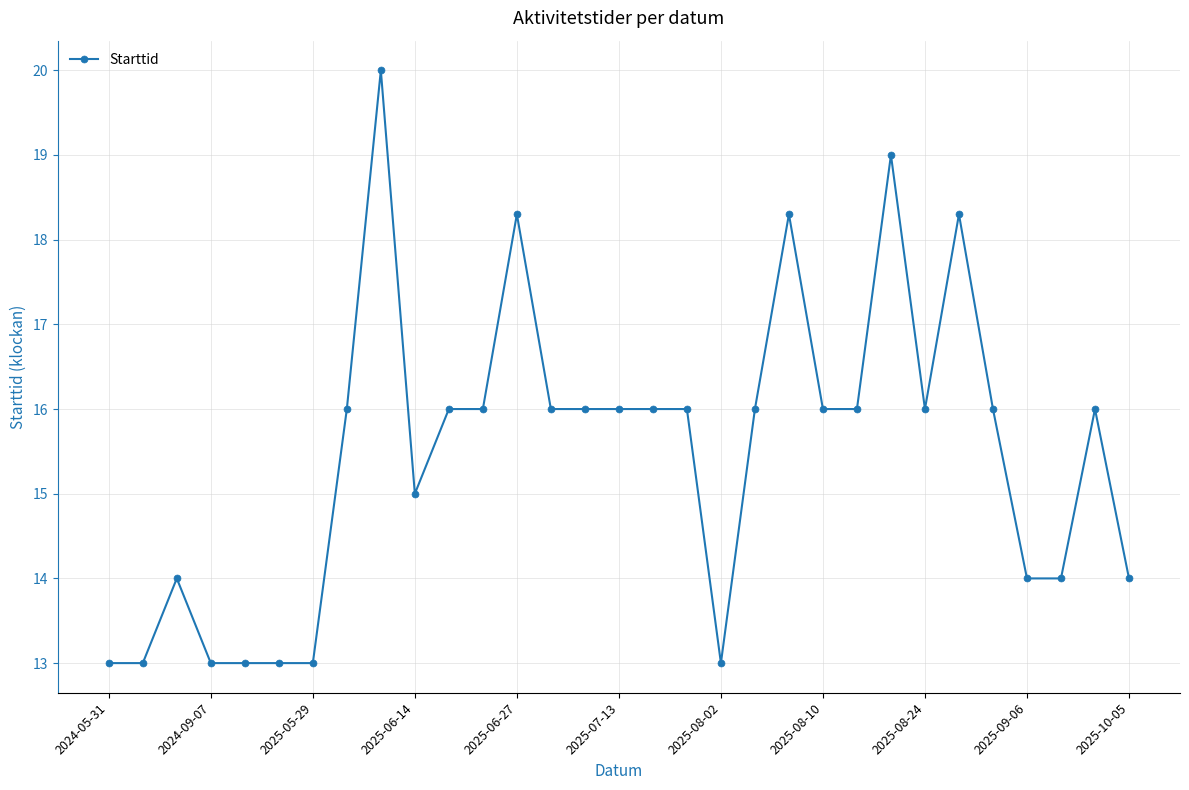

What is the sum of all values?

479.9